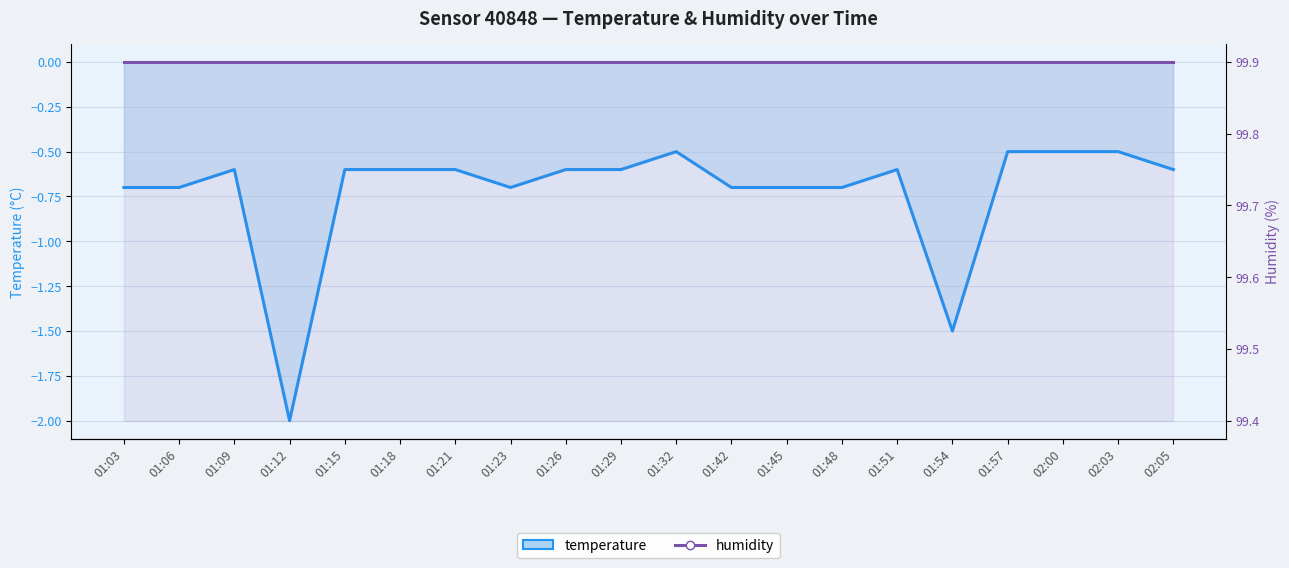

List the series in order of their overall mean, lowest first.

temperature, humidity